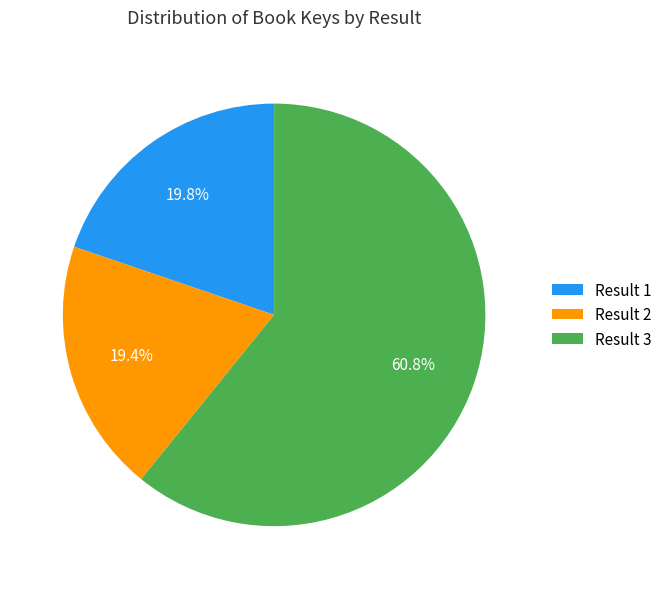

Which category accounts for the majority?

Result 3